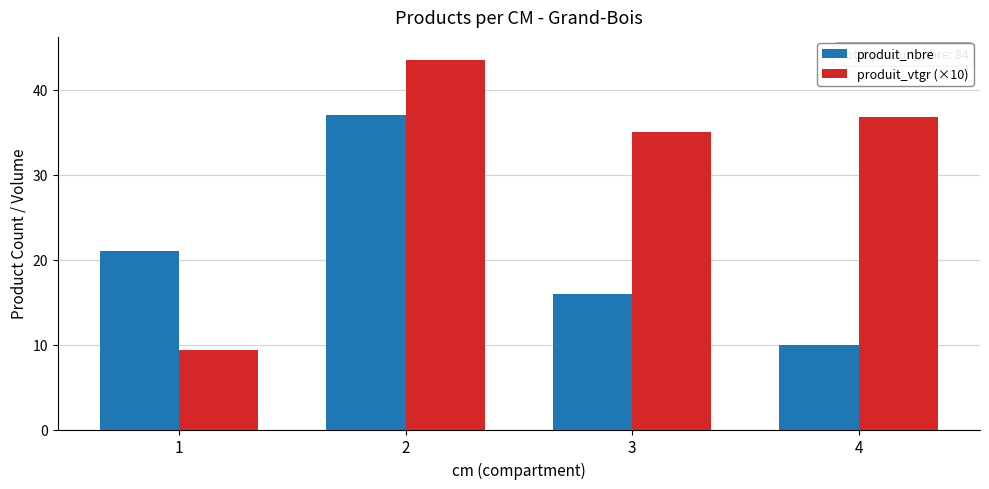

The produit_nbre series shows 21.0 at 1. True or false?

True